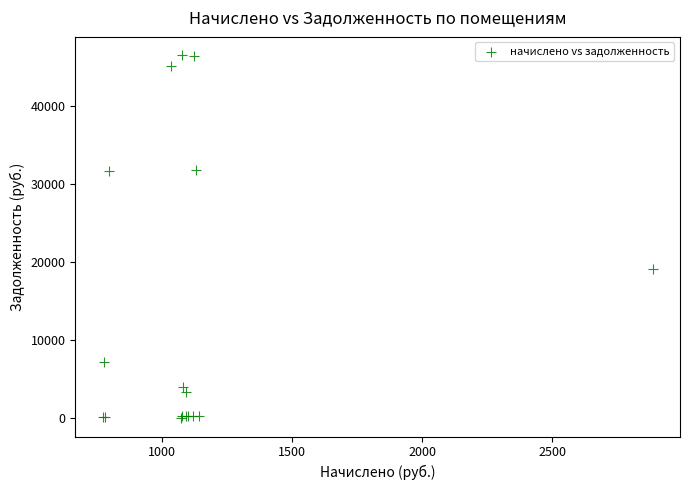

What Y value in the scatter plot is closest to 23227?

19154.3